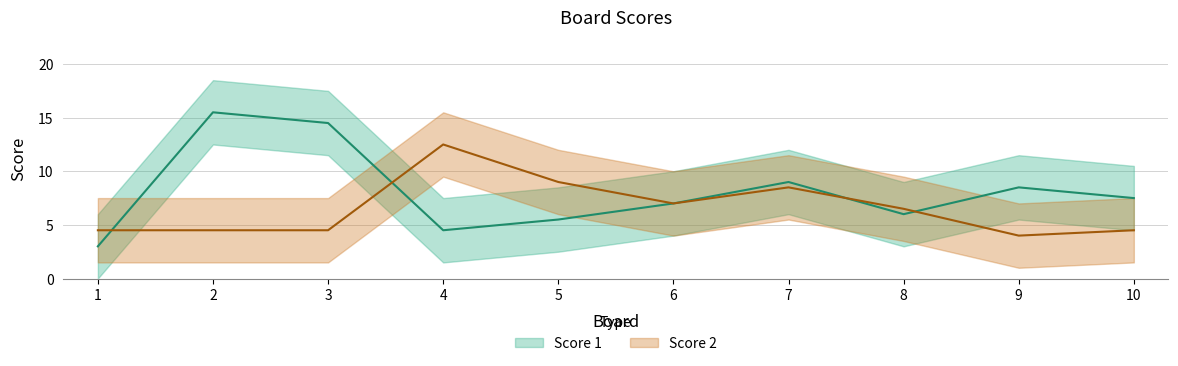

What is the approximate value of Score 1 at 7, to the nearest 10?

10